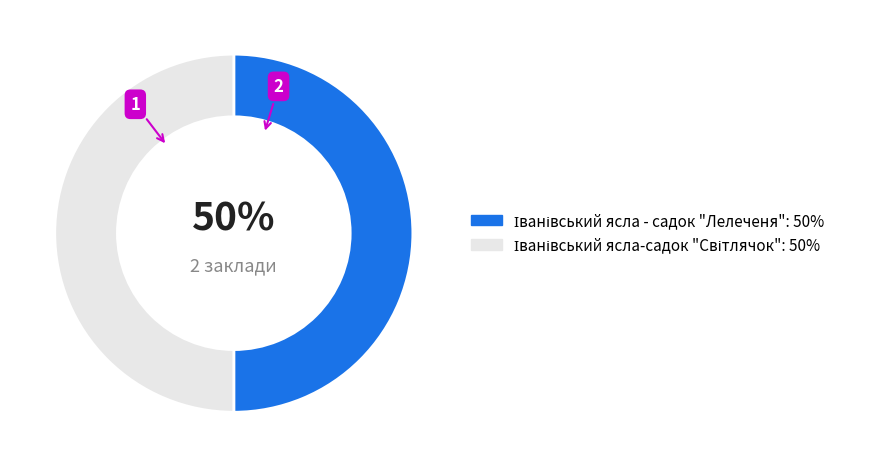

To the nearest percent, what is the average slice percentage?

50%